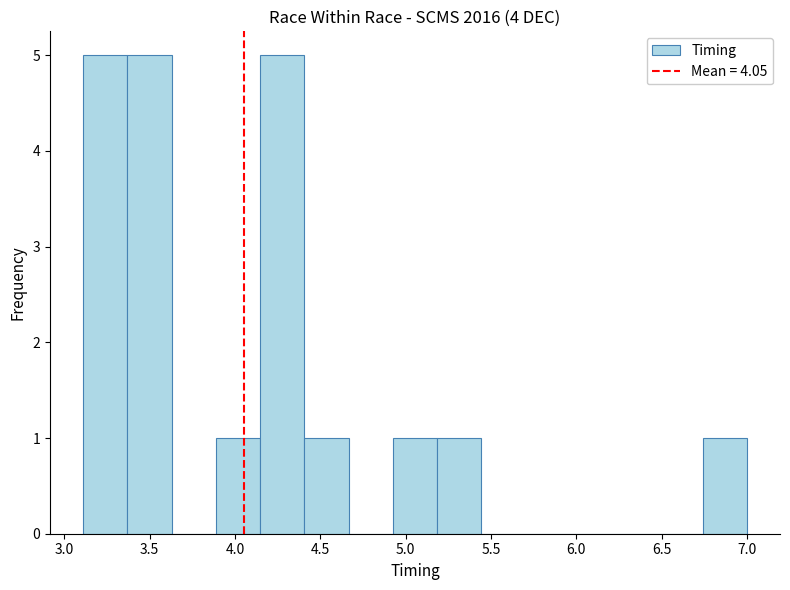

Reading left to right, transcribe this chart: for each bar, give the range it covers on the x-axis and its height. Neither the bar edges nor the heights are printed on the chart, so give them approximately, as read against the axes.

3.10 to 3.35: 5
3.35 to 3.65: 5
3.65 to 3.90: 0
3.90 to 4.15: 1
4.15 to 4.40: 5
4.40 to 4.65: 1
4.65 to 4.95: 0
4.95 to 5.20: 1
5.20 to 5.45: 1
5.45 to 5.70: 0
5.70 to 5.95: 0
5.95 to 6.20: 0
6.20 to 6.50: 0
6.50 to 6.75: 0
6.75 to 7.00: 1